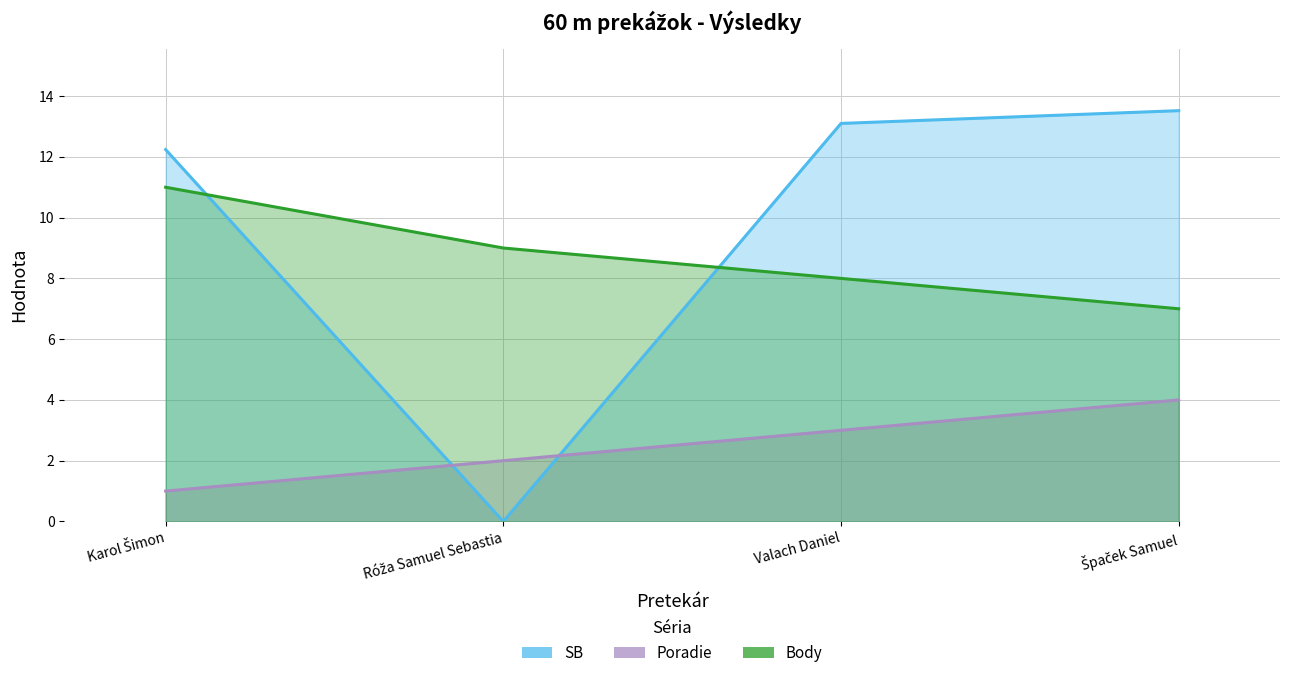

How many times do SB and Body cross each other?

2